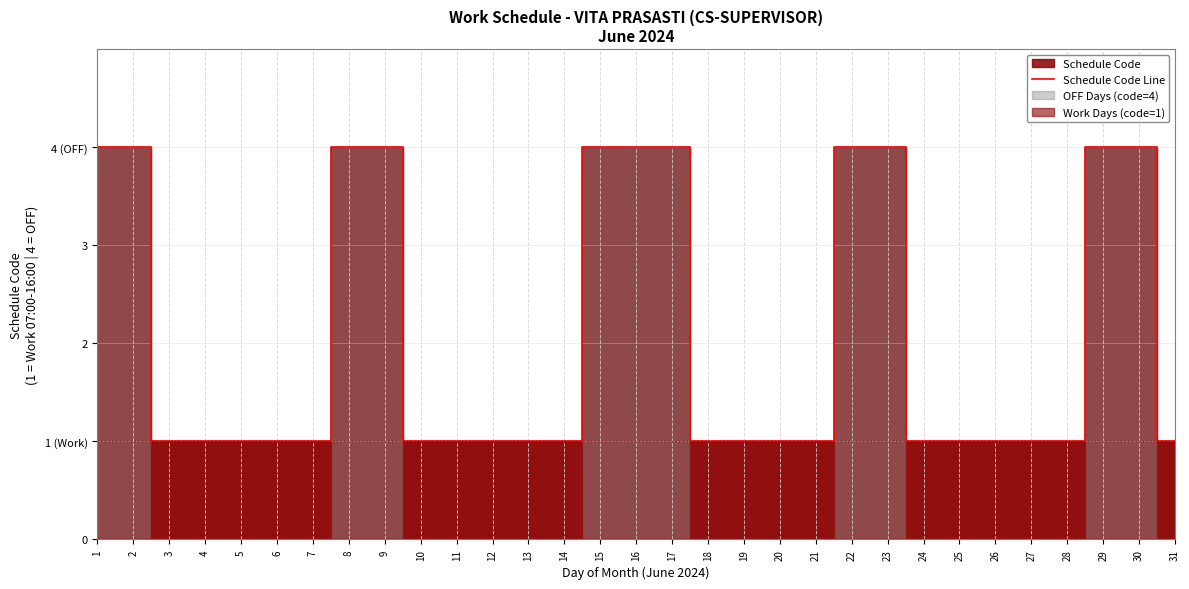

What is the smallest value displayed?

1